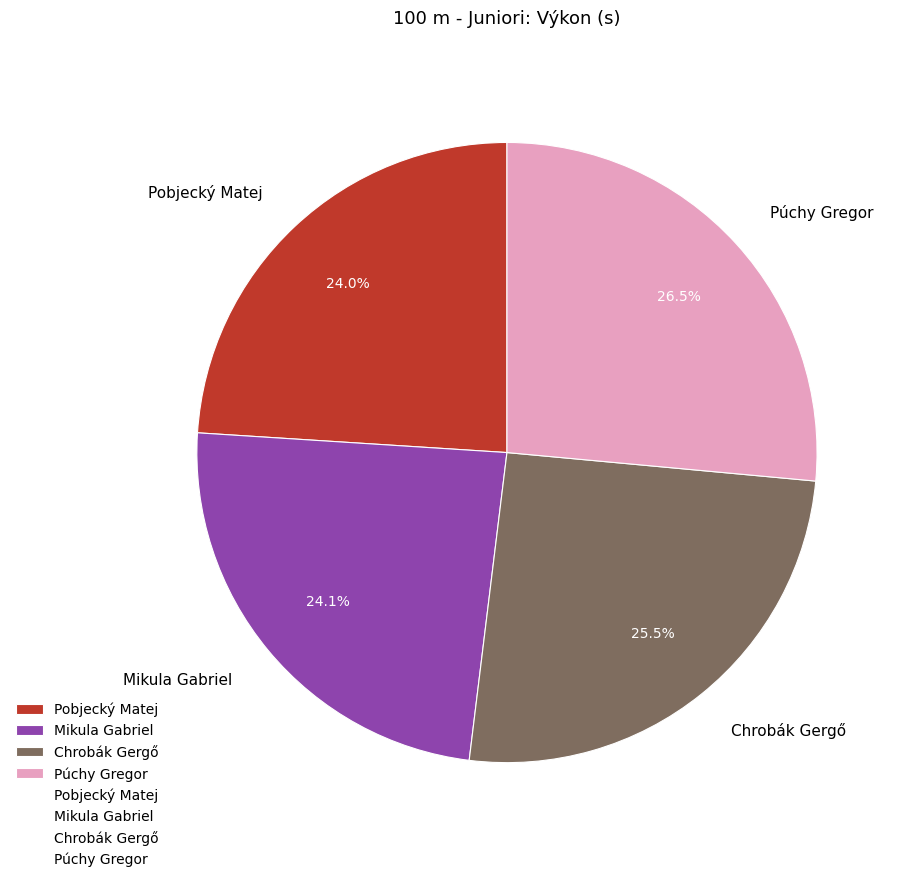

To the nearest percent, what is the difference between the Mikula Gabriel and Chrobák Gergő slice percentages?

1%